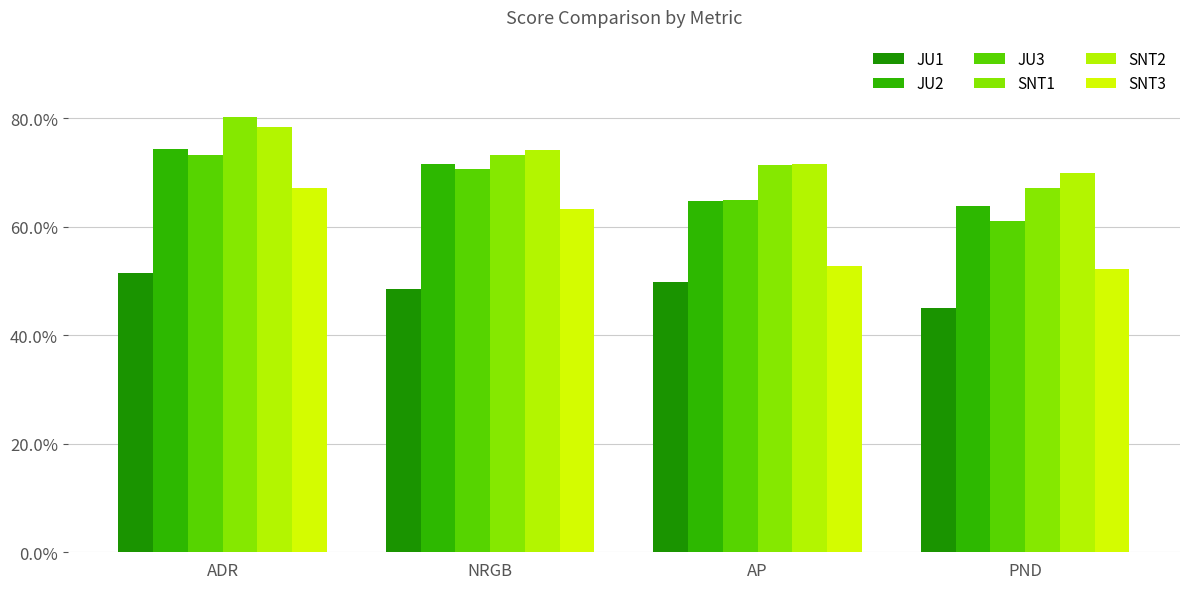

Are the bars horizontal?

No